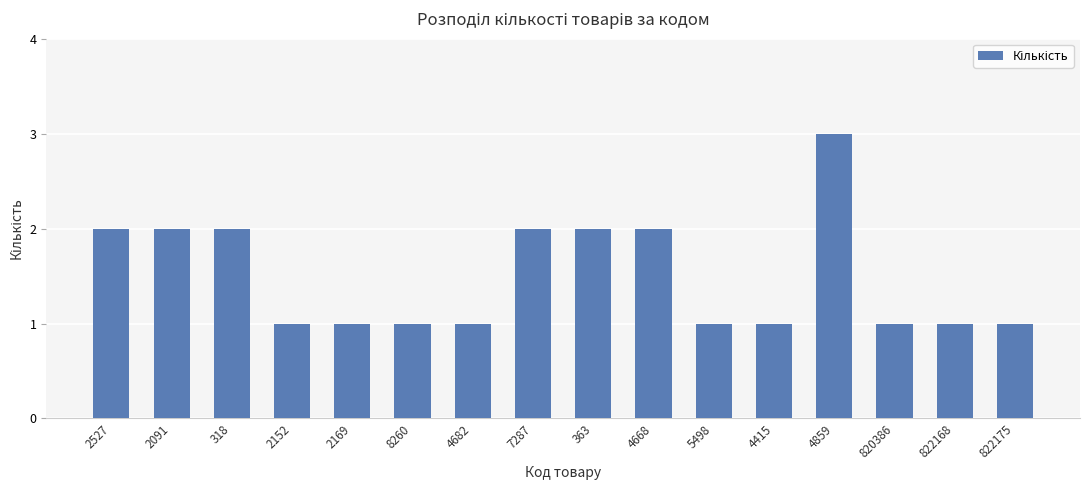

What is the difference between the second highest and minimum values?

1